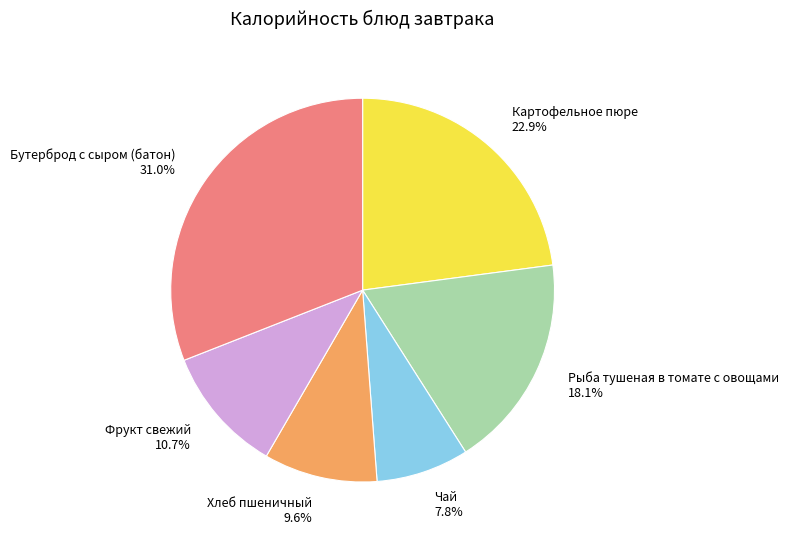

Rank the categories by value from lowest to highest.

Чай, Хлеб пшеничный, Фрукт свежий, Рыба тушеная в томате с овощами, Картофельное пюре, Бутерброд с сыром (батон)